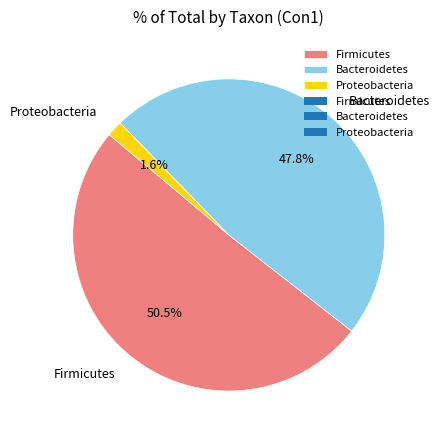

To the nearest percent, what is the difference between the largest and smallest slice percentages?

49%